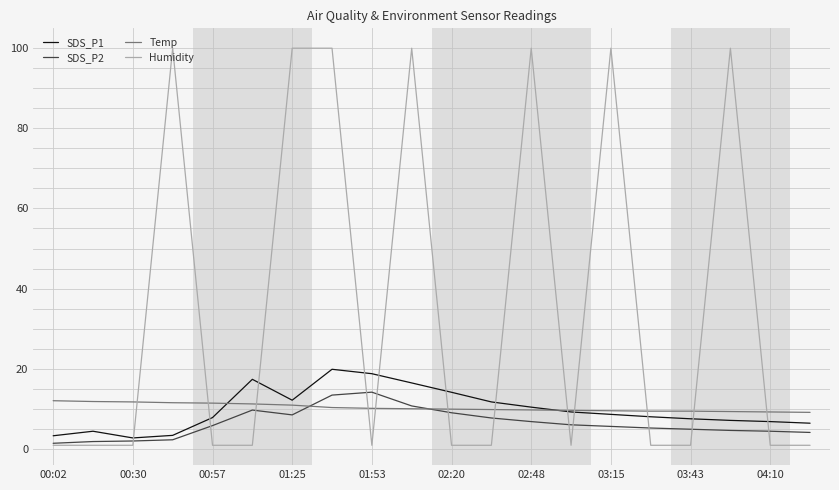

What are all the series names shown in the legend?

SDS_P1, SDS_P2, Temp, Humidity